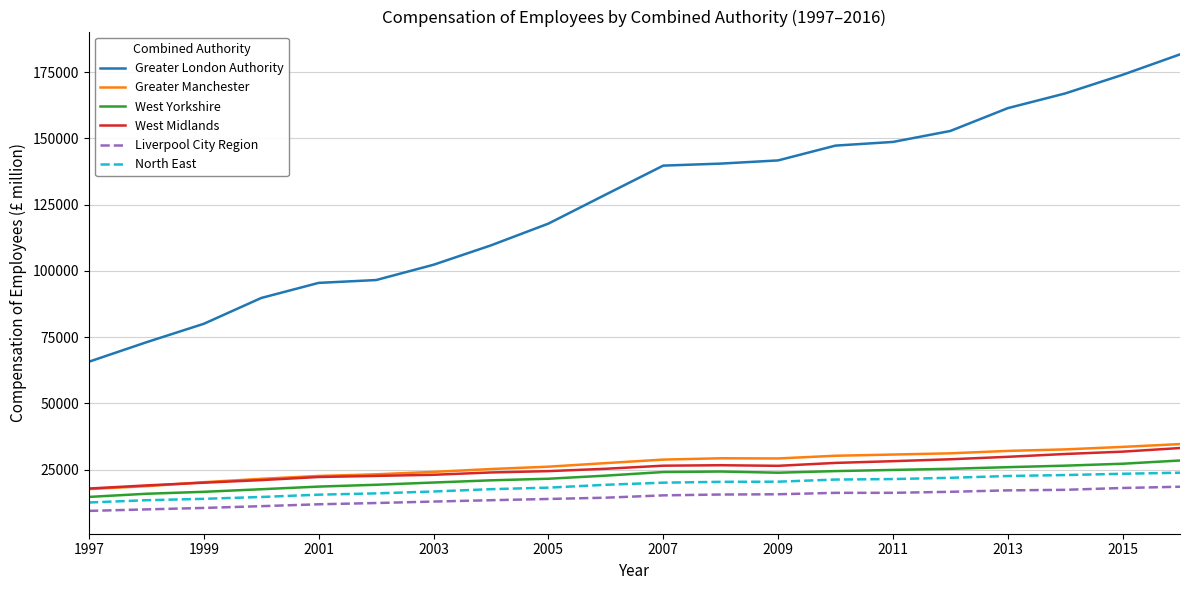

Which series has the largest total across all categories?

Greater London Authority